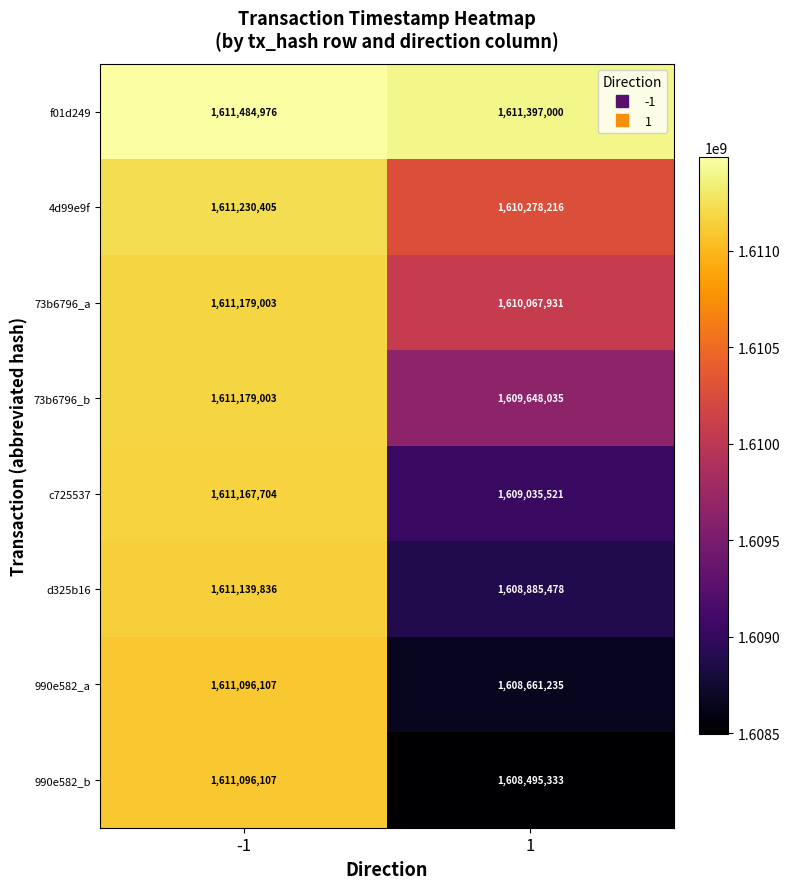

Is it true that 990e582_a equals 2411384709 at 1?

False